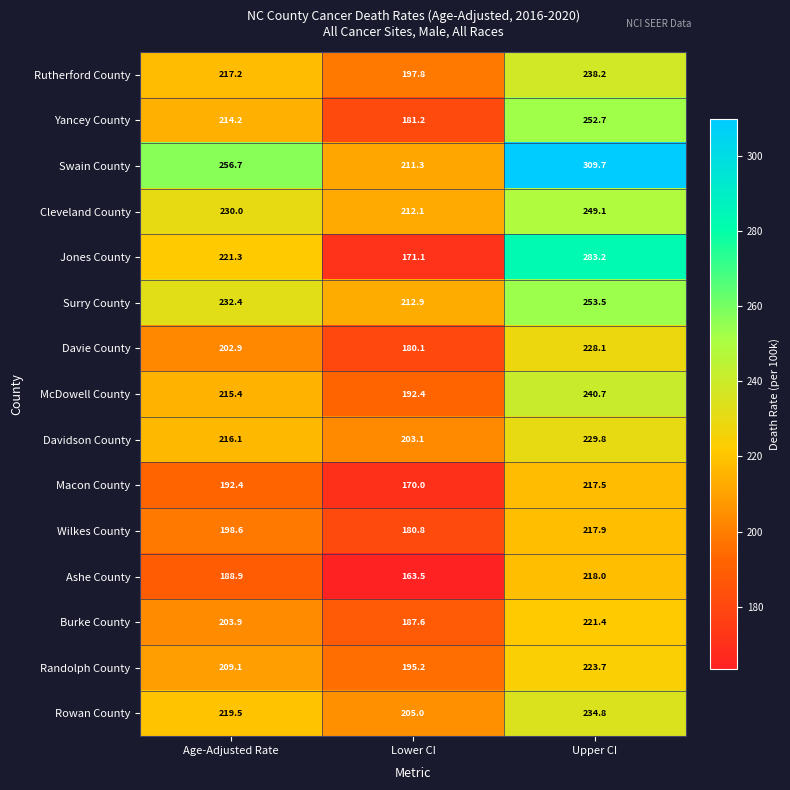

True or false: Jones County has a value of 267.2 at Lower CI.

False